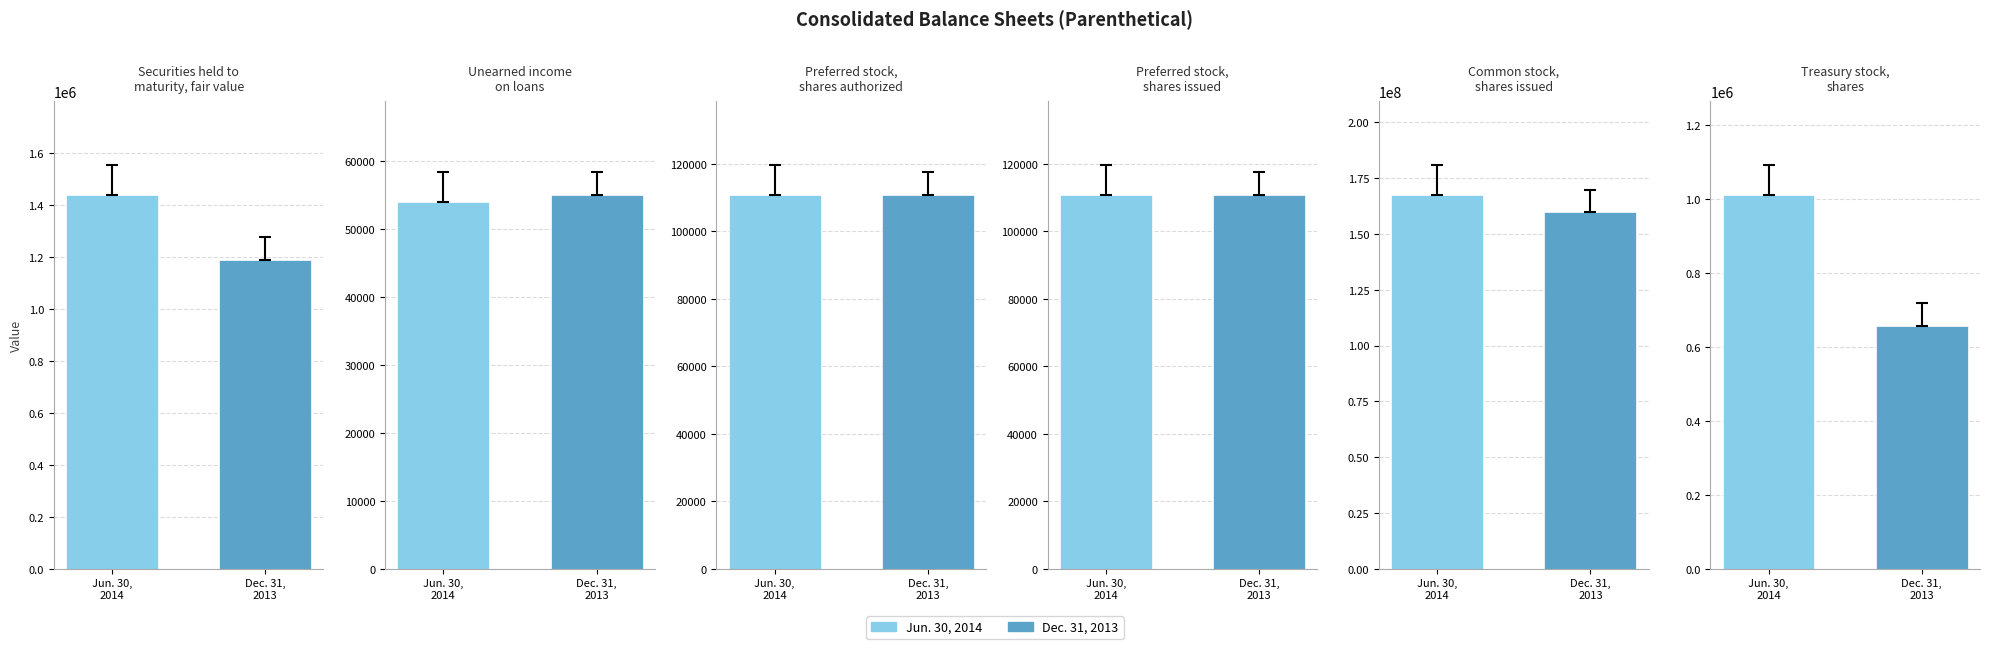

What is the lowest value of the Jun. 30, 2014 series?

54009